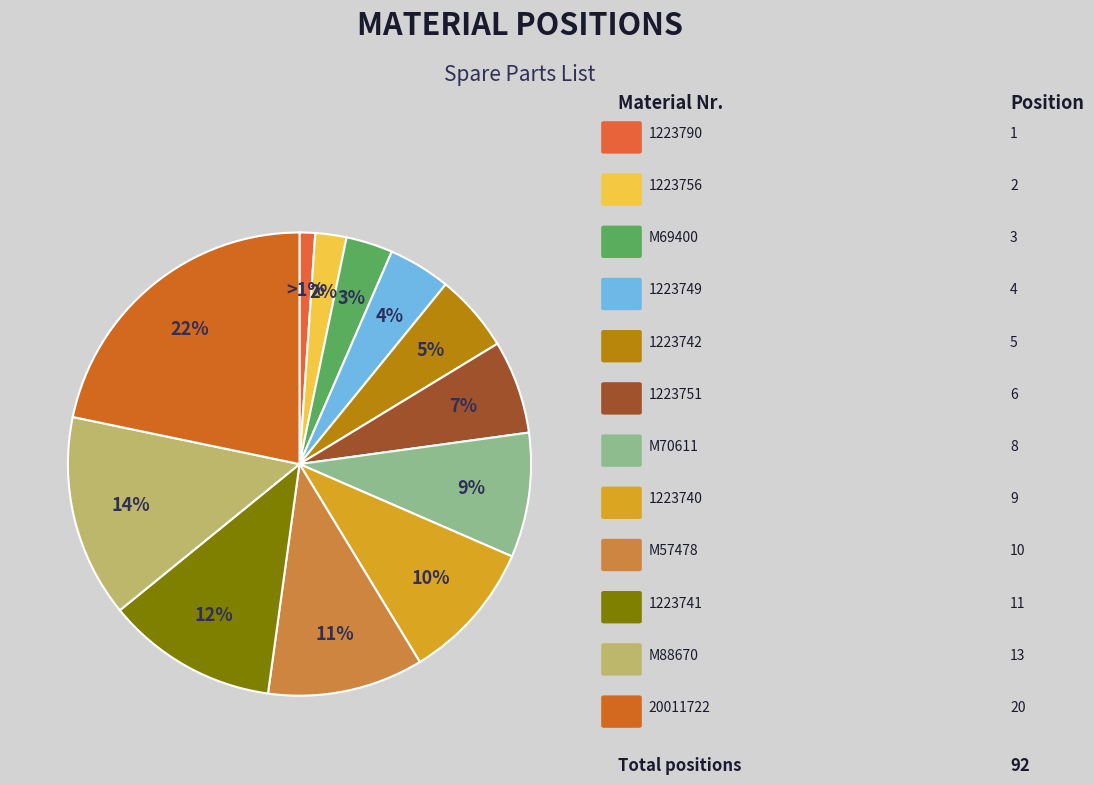

To the nearest percent, what is the average slice percentage?

8%